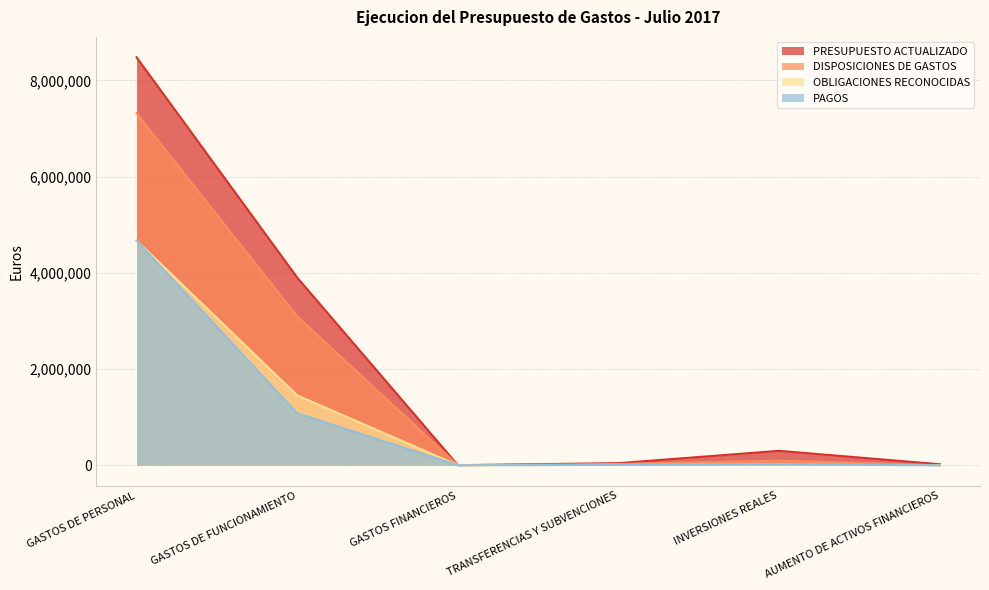

At which category does DISPOSICIONES DE GASTOS reach its first local peak?

INVERSIONES REALES